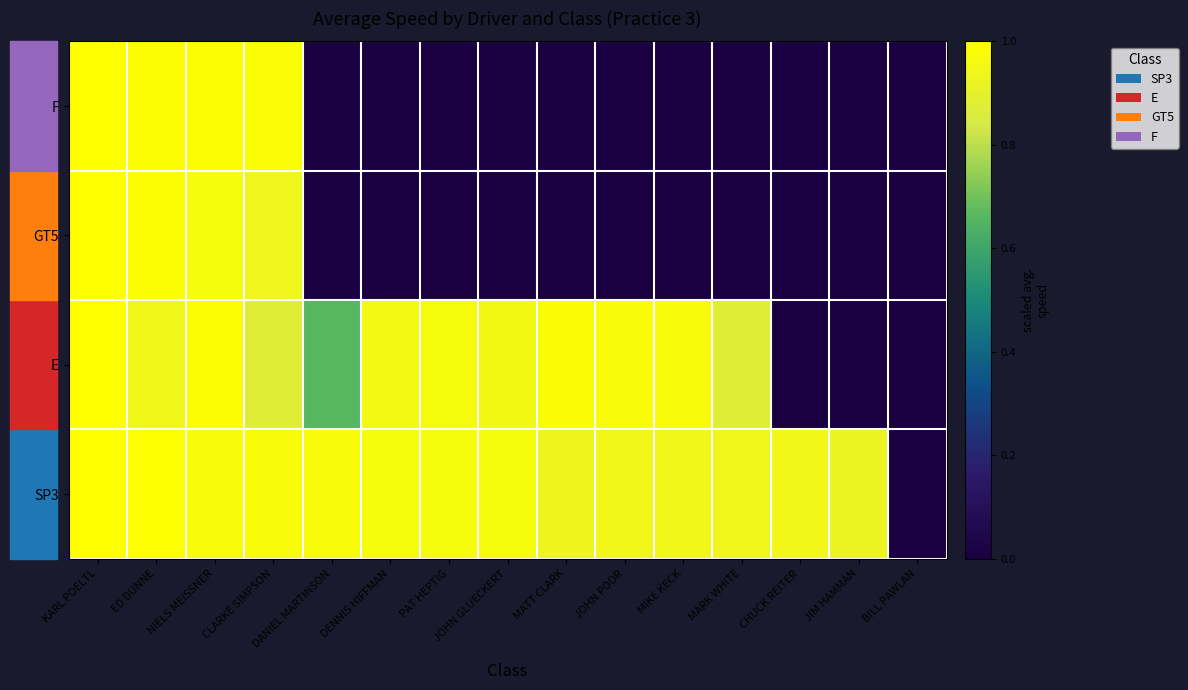

Reading left to right, extract all data points from this chart.

SP3: KARL POELTL=1.0	ED DUNNE=1.0	NIELS MEISSNER=1.0	CLARKE SIMPSON=1.0	DANIEL MARTINSON=1.0	DENNIS HIFFMAN=1.0	PAT HEPTIG=1.0	JOHN GLUECKERT=1.0	MATT CLARK=0.9	JOHN POOR=0.9	MIKE KECK=0.9	MARK WHITE=0.9	CHUCK REITER=0.9	JIM HAMMAN=0.9	BILL PAWLAN=0.0
E: KARL POELTL=1.0	ED DUNNE=0.9	NIELS MEISSNER=1.0	CLARKE SIMPSON=0.9	DANIEL MARTINSON=0.7	DENNIS HIFFMAN=1.0	PAT HEPTIG=1.0	JOHN GLUECKERT=0.9	MATT CLARK=1.0	JOHN POOR=1.0	MIKE KECK=1.0	MARK WHITE=0.9	CHUCK REITER=0.0	JIM HAMMAN=0.0	BILL PAWLAN=0.0
GT5: KARL POELTL=1.0	ED DUNNE=1.0	NIELS MEISSNER=1.0	CLARKE SIMPSON=0.9	DANIEL MARTINSON=0.0	DENNIS HIFFMAN=0.0	PAT HEPTIG=0.0	JOHN GLUECKERT=0.0	MATT CLARK=0.0	JOHN POOR=0.0	MIKE KECK=0.0	MARK WHITE=0.0	CHUCK REITER=0.0	JIM HAMMAN=0.0	BILL PAWLAN=0.0
F: KARL POELTL=1.0	ED DUNNE=1.0	NIELS MEISSNER=1.0	CLARKE SIMPSON=1.0	DANIEL MARTINSON=0.0	DENNIS HIFFMAN=0.0	PAT HEPTIG=0.0	JOHN GLUECKERT=0.0	MATT CLARK=0.0	JOHN POOR=0.0	MIKE KECK=0.0	MARK WHITE=0.0	CHUCK REITER=0.0	JIM HAMMAN=0.0	BILL PAWLAN=0.0